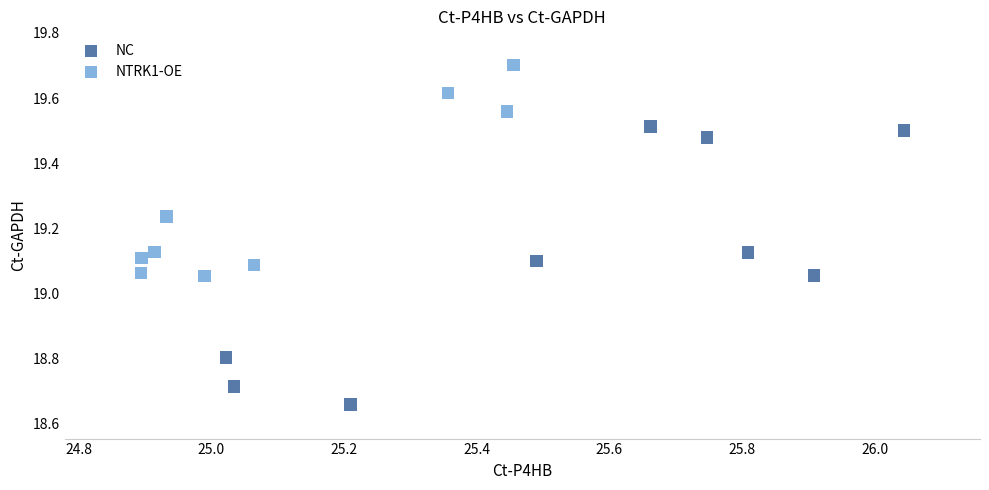

Which series contains the highest Y value?

NTRK1-OE